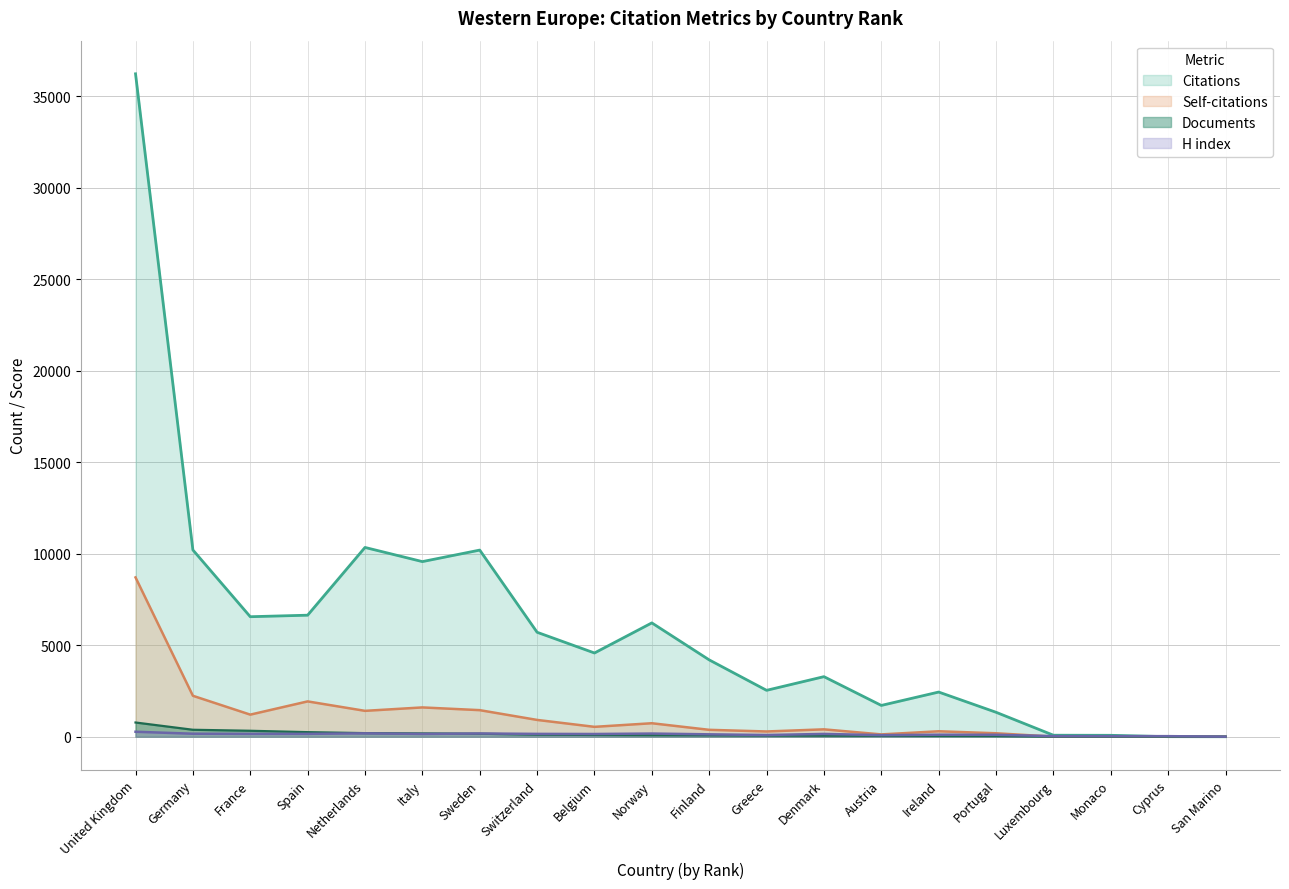

Does the chart have visible grid lines?

Yes